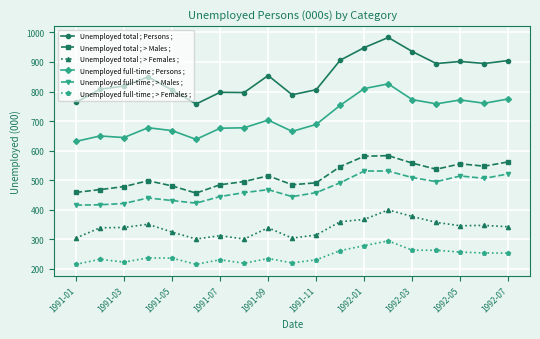

What is the difference between the second highest and minimum values in the Unemployed total ; > Males ; series?

124.7